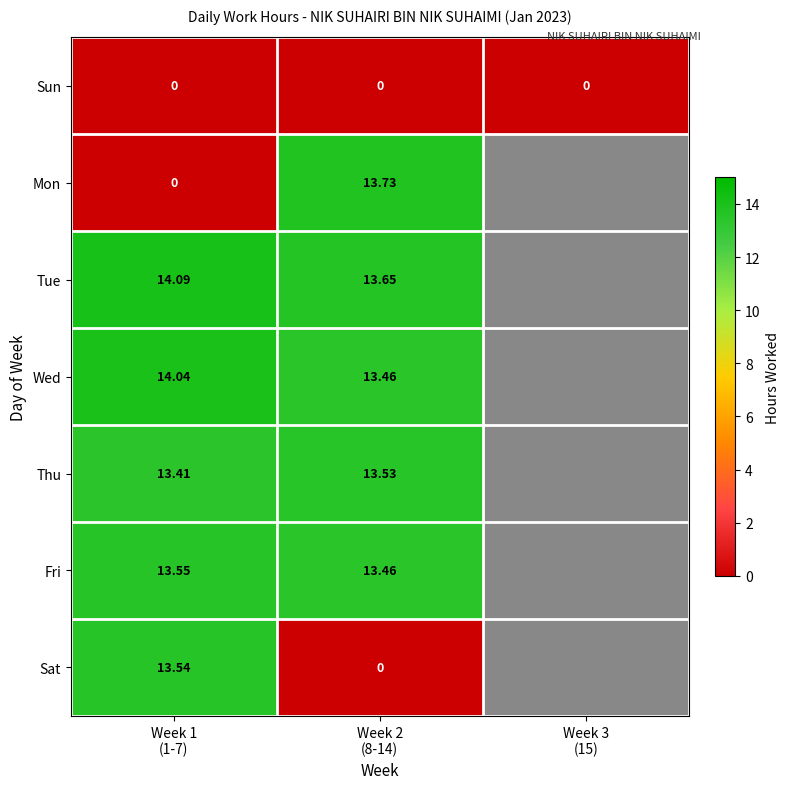

Is it true that Mon equals 13.7 at Week 2 (8-14)?

True